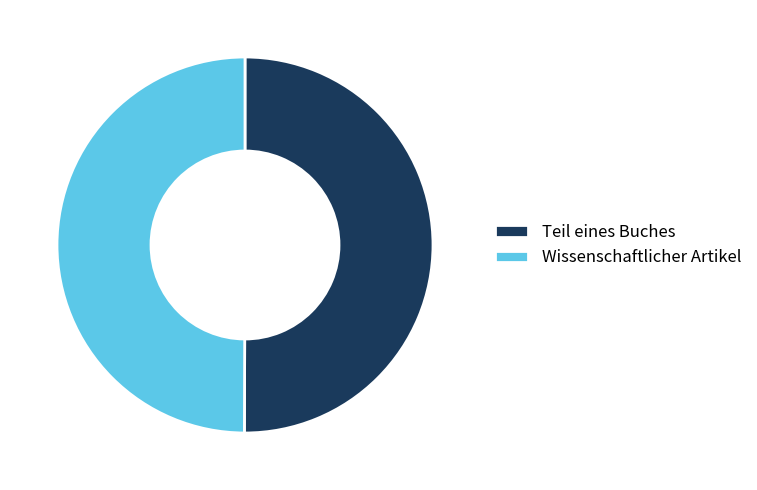

Approximately how many times larger is the value at Wissenschaftlicher Artikel compared to Teil eines Buches?

1.0